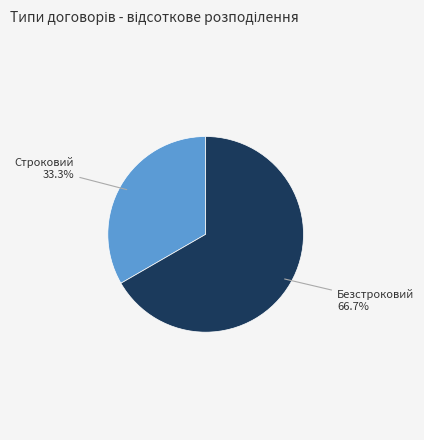

How many segments does this pie chart have?

2